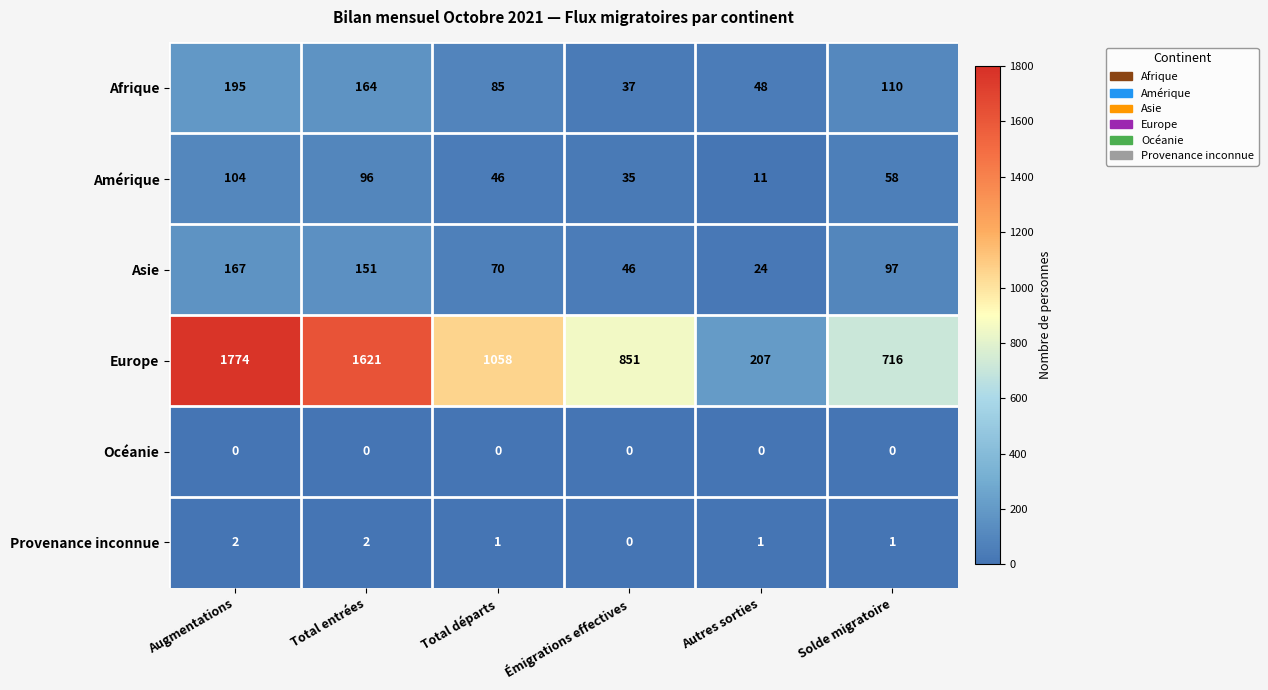

Rank the series by their maximum value, from lowest to highest.

Océanie, Provenance inconnue, Amérique, Asie, Afrique, Europe